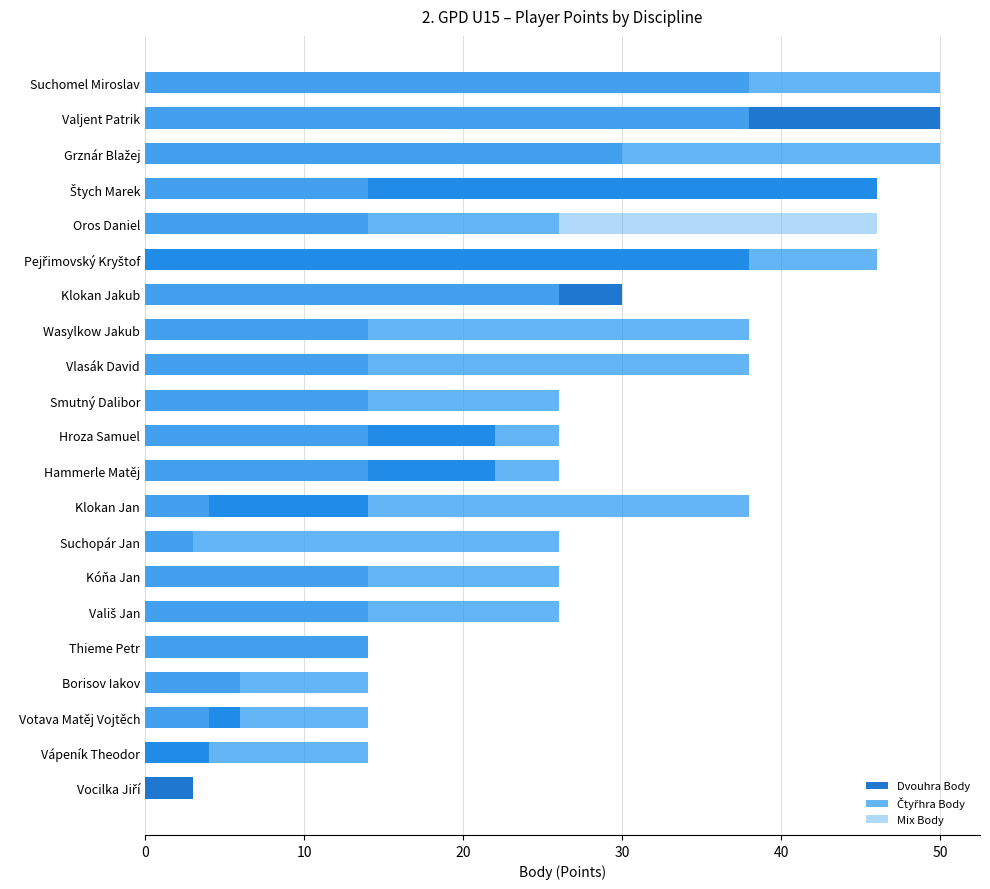

The value of Čtyřhra Body at Votava Matěj Vojtěch is 3. True or false?

False